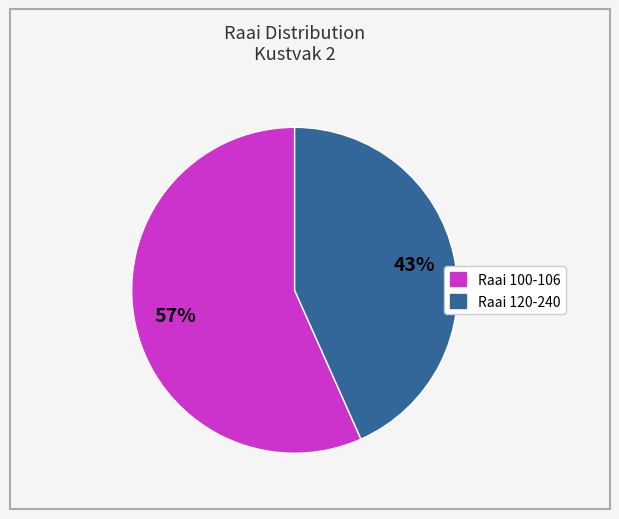

Is there any slice that represents more than half of the pie?

Yes